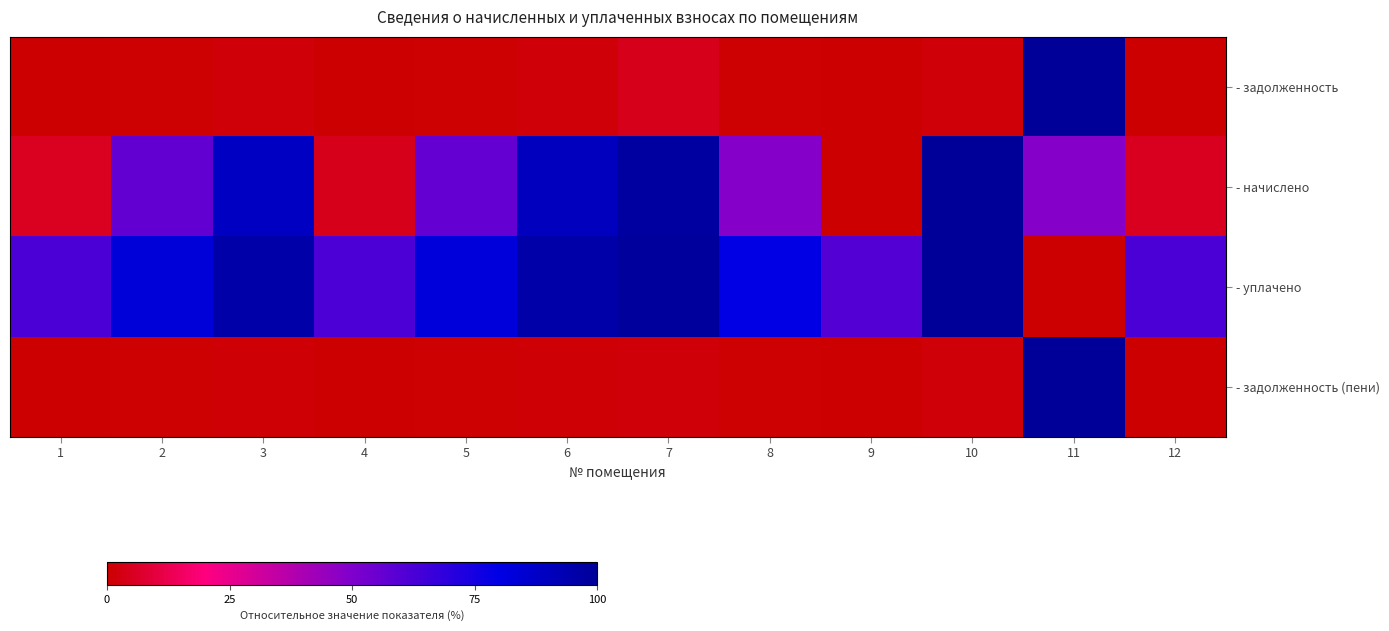

At which category does the chart reach its peak across all series?

11